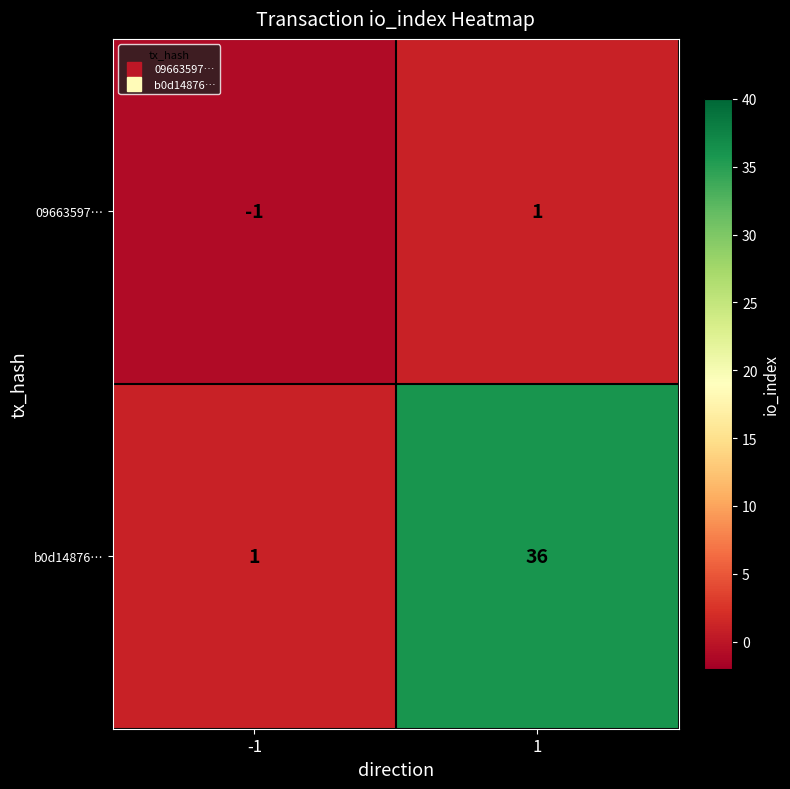

The 09663597… series shows -1 at -1. True or false?

True